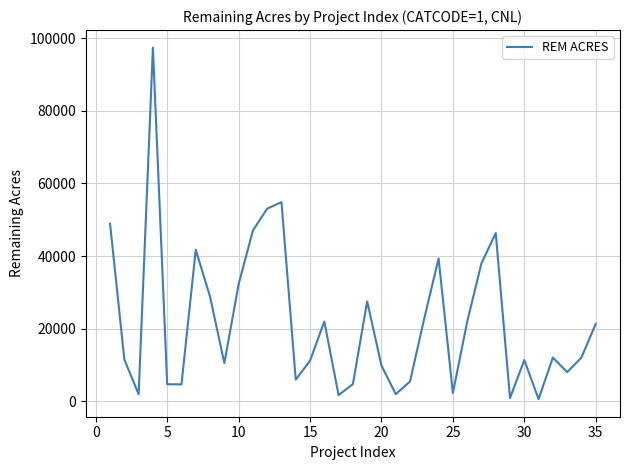

How many series are shown in this chart?

1